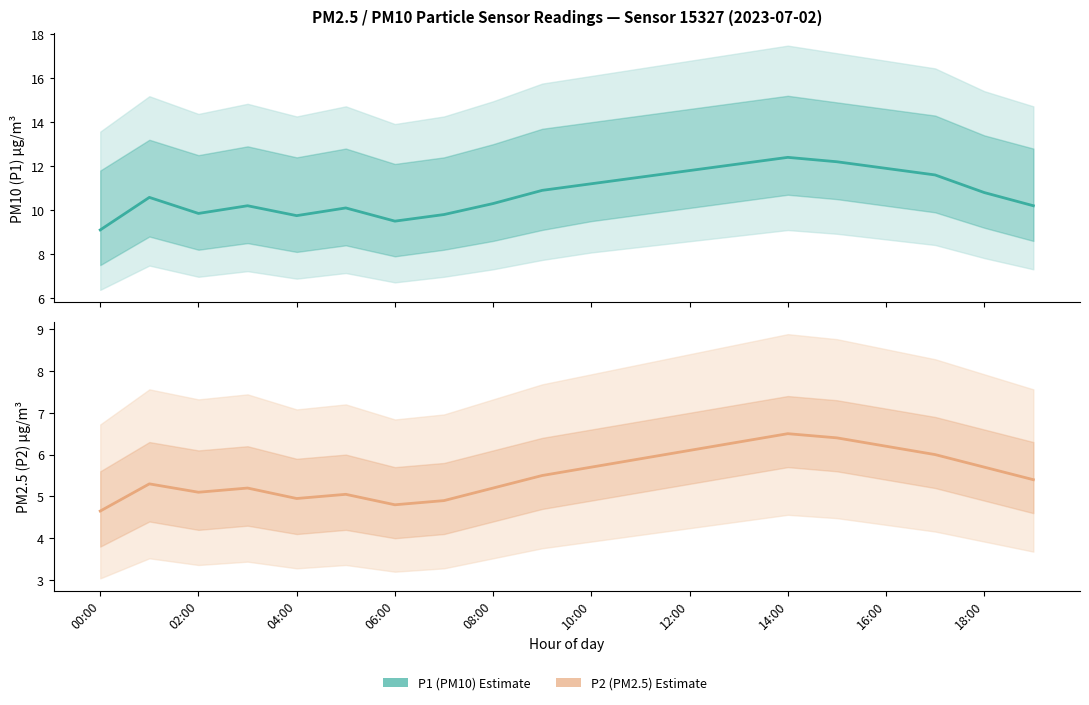

How many interior local valleys does the P1 Estimate series have?

3